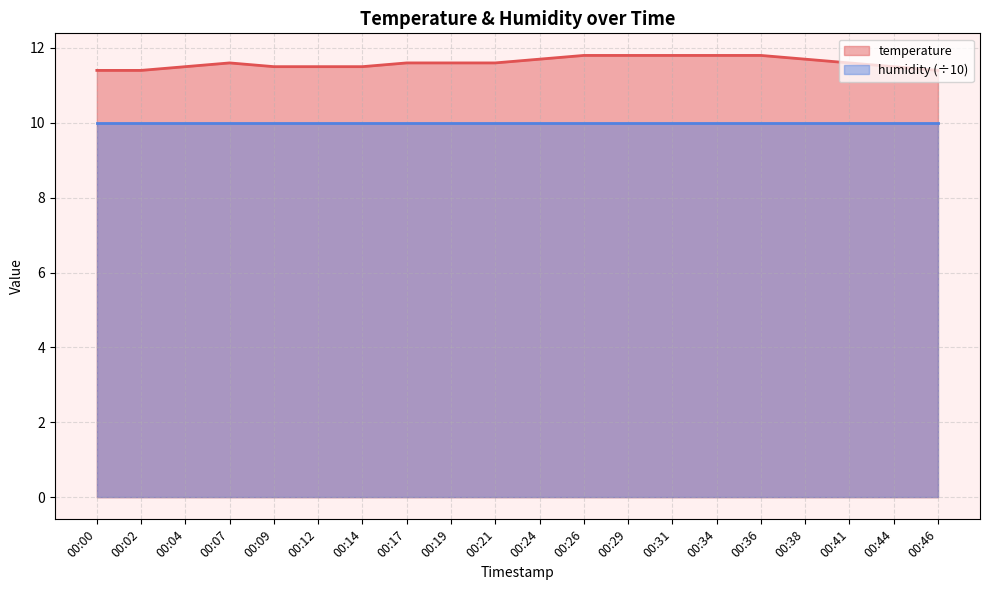

The chart shows a value of 2.8 at 00:09. True or false?

False